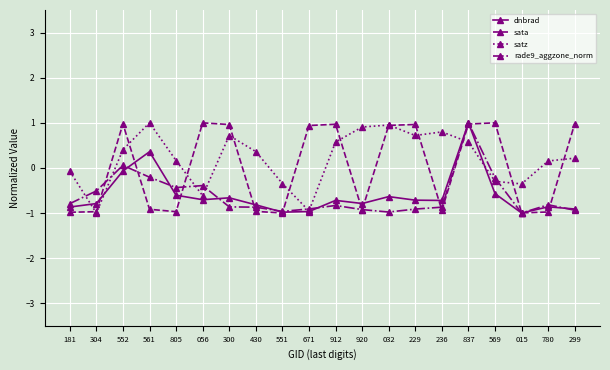

What is the value of the rade9_aggzone_norm point at the 18th from the left?

-1.0